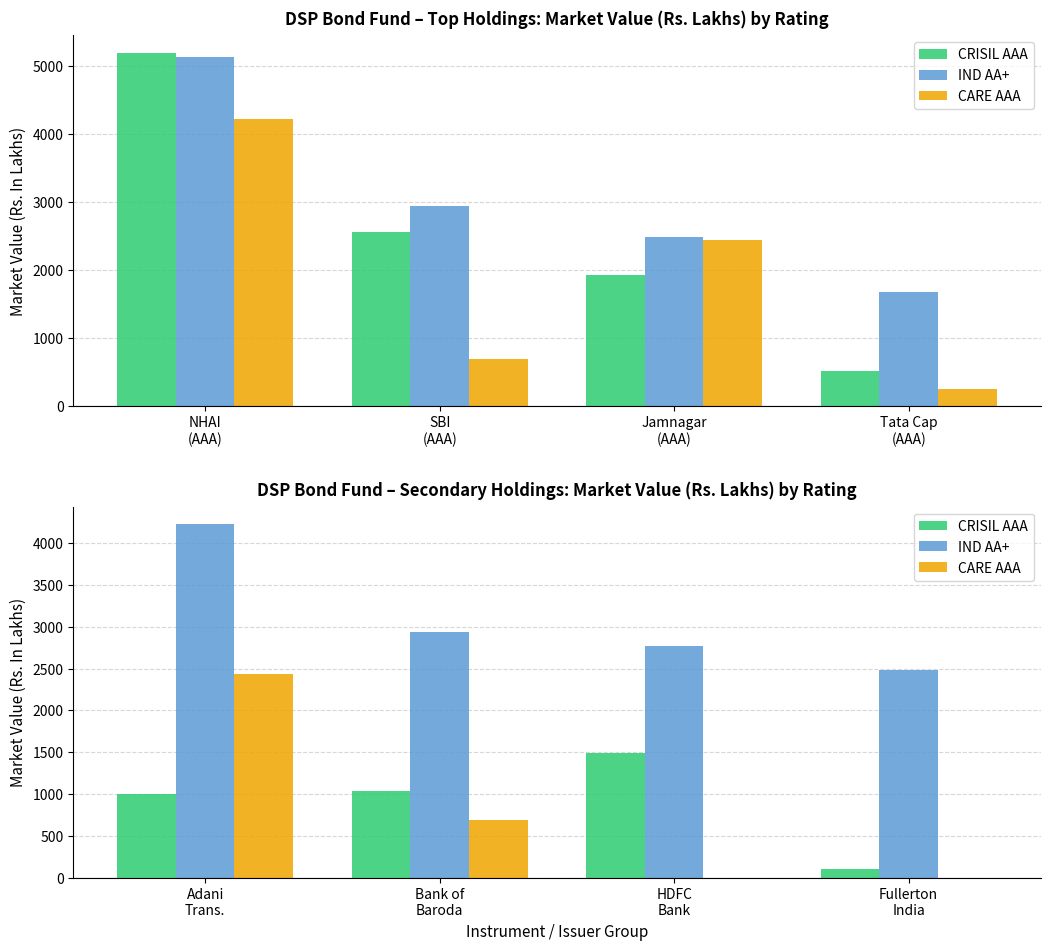

Does the chart contain any negative values?

No